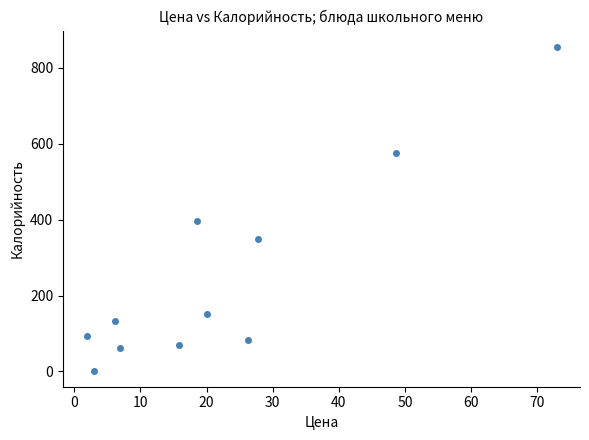

What Y value in the scatter plot is closest to 429?

396.8